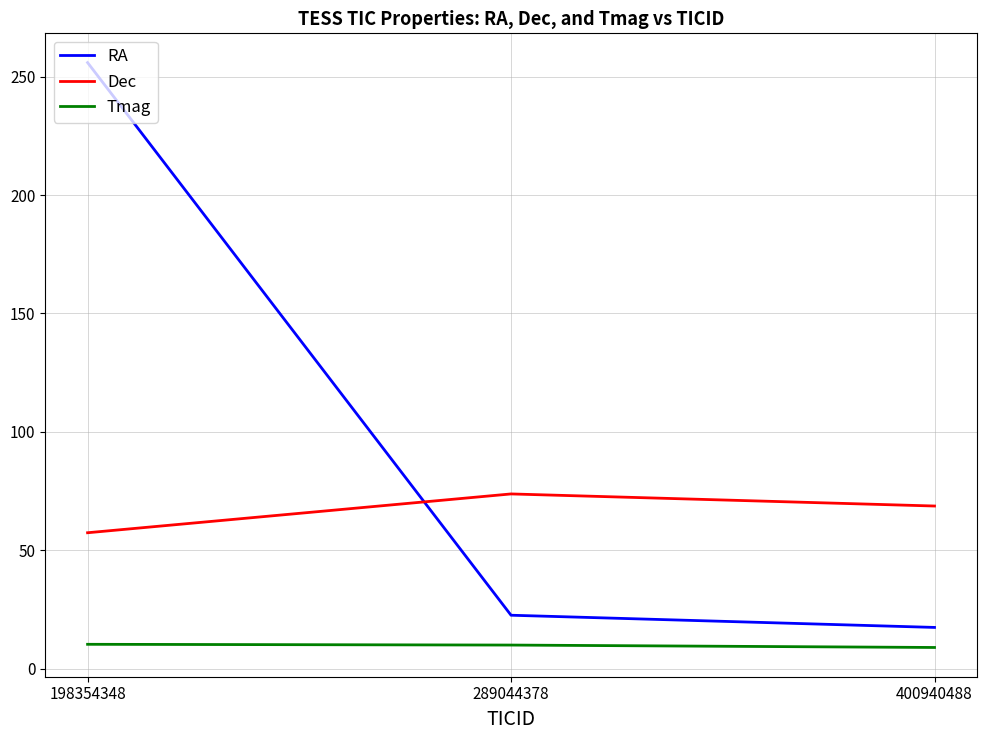

Which series changed the most between 198354348 and 289044378?

RA